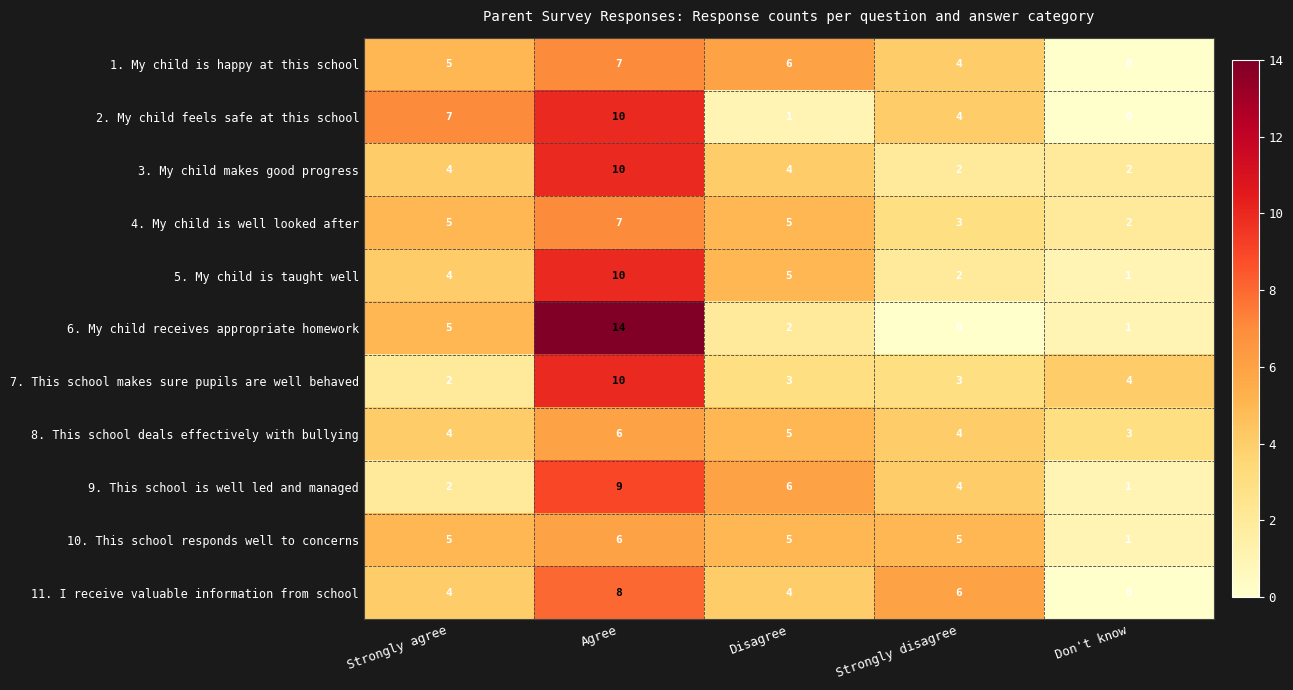

What is the difference between the maximum and minimum values in the 1. My child is happy at this school series?

7